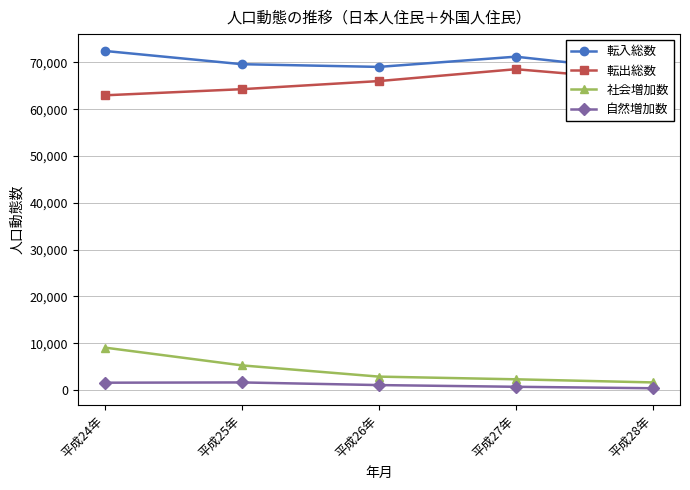

What is the total value across all series at 平成27年?

142730